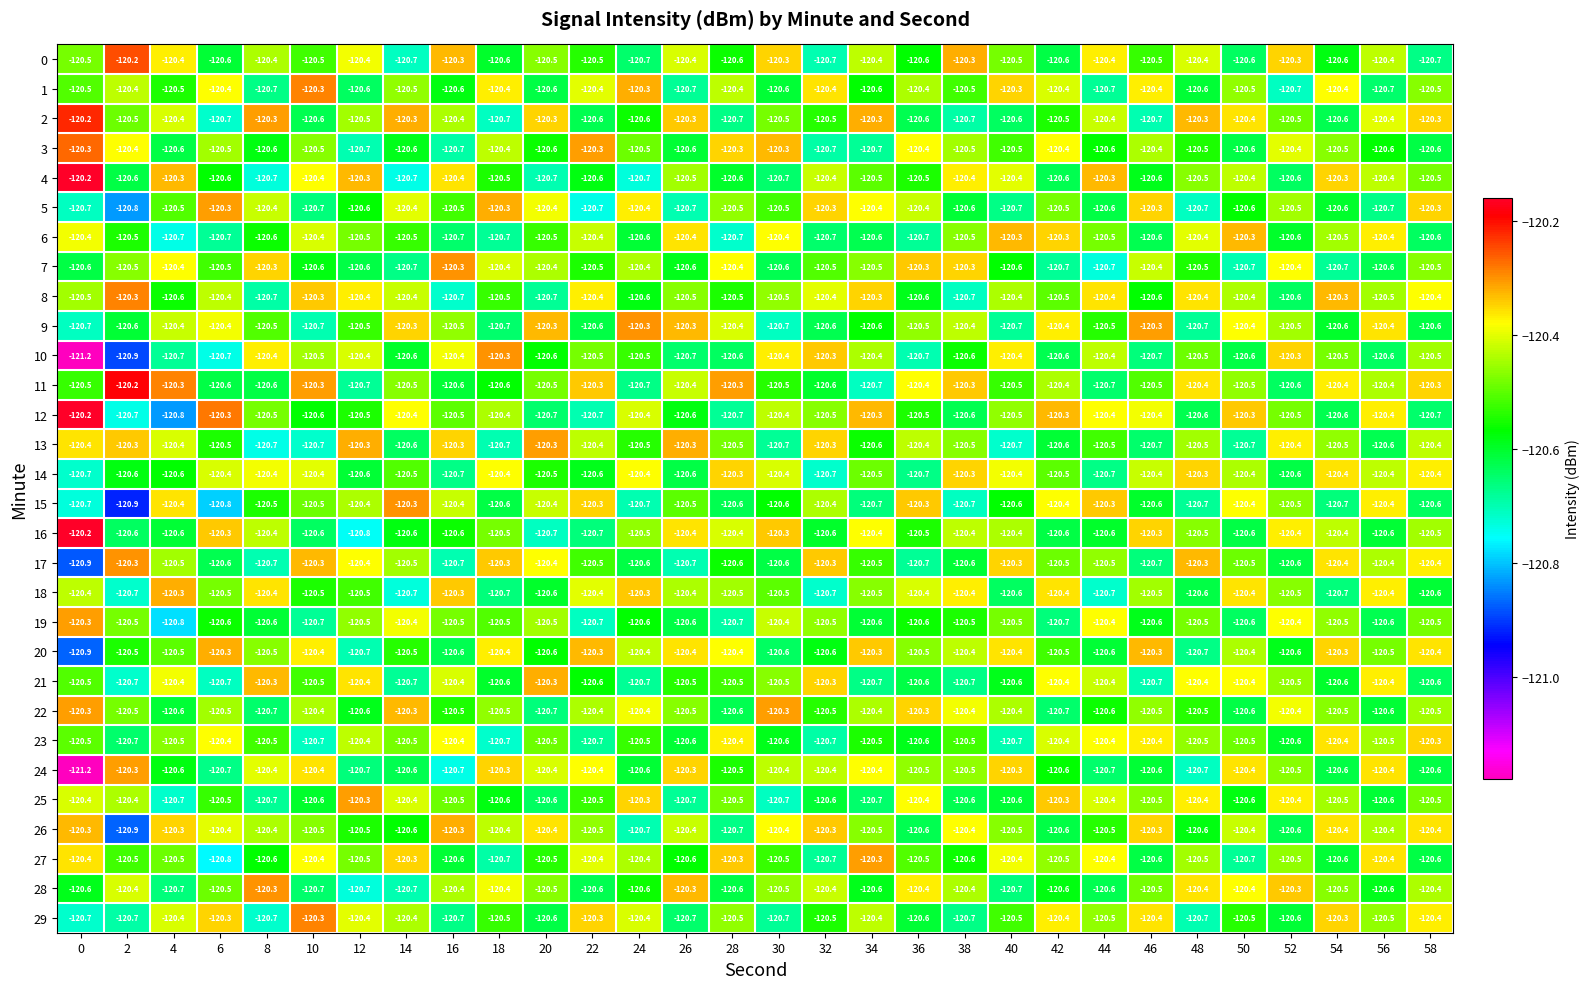

Read the 16 value at 12.

-120.8